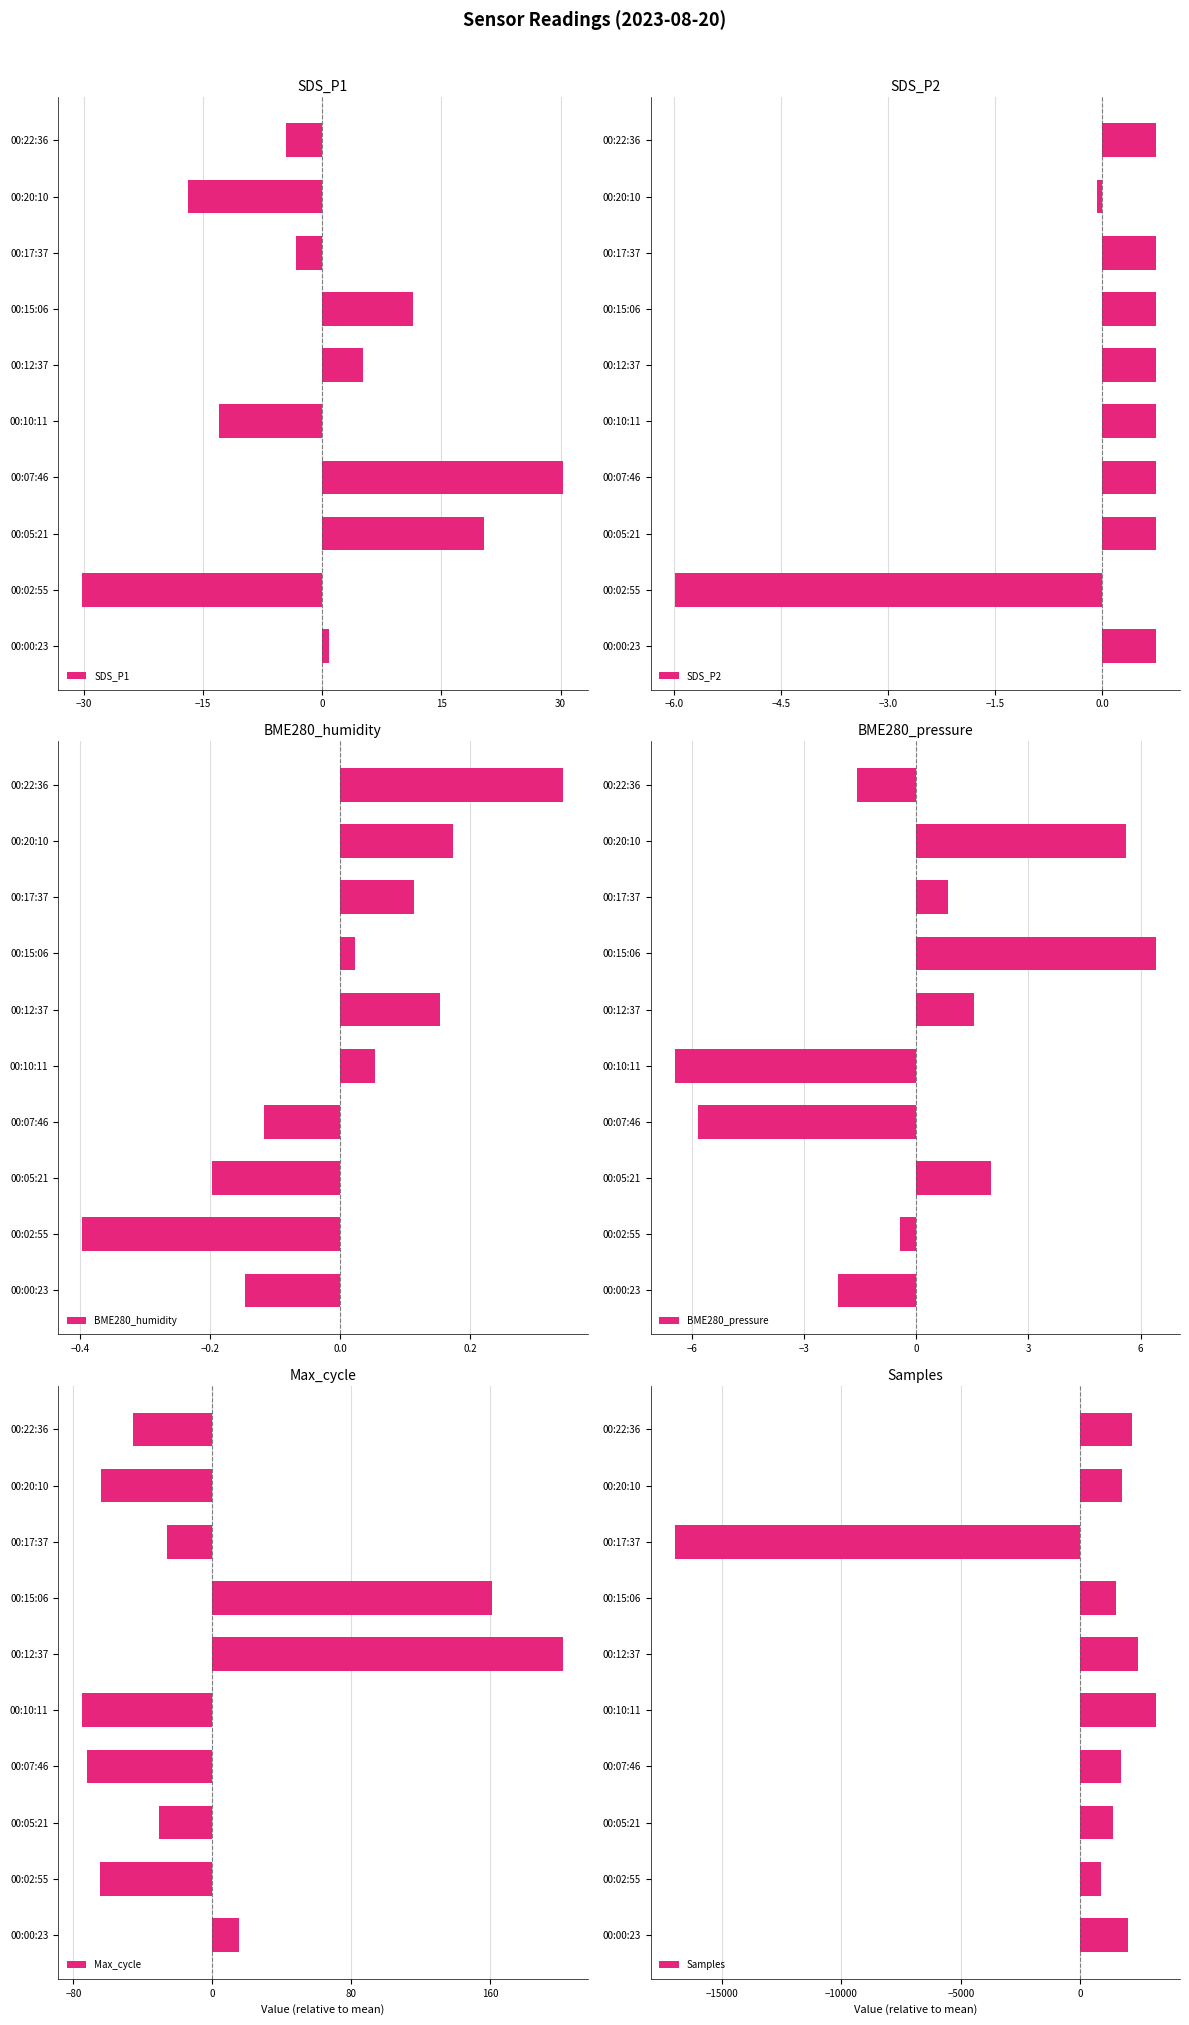

Reading left to right, list all the values displayed in this chart.

SDS_P1: 0.8	-30.2	20.4	30.4	-13.0	5.1	11.5	-3.3	-17.0	-4.6
SDS_P2: 0.8	-6.0	0.8	0.8	0.8	0.8	0.8	0.8	-0.1	0.8
BME280_humidity: -0.1	-0.4	-0.2	-0.1	0.1	0.2	0.0	0.1	0.2	0.3
BME280_pressure: -2.1	-0.4	2.0	-5.8	-6.5	1.5	6.4	0.9	5.6	-1.6
Max_cycle: 15.1	-64.9	-30.9	-71.9	-74.9	202.1	161.1	-25.9	-63.9	-45.9
Samples: 2012.3	879.3	1367.3	1711.3	3170.3	2436.3	1479.3	-16973.7	1732.3	2185.3